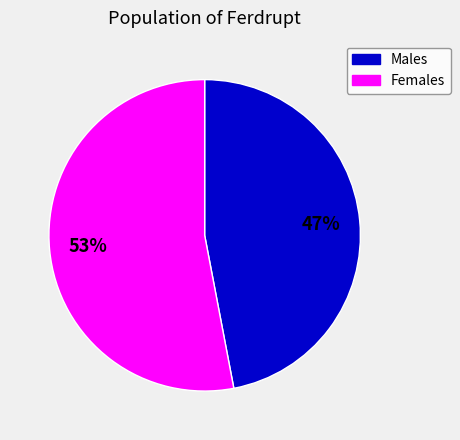

To the nearest percent, what is the difference between the largest and smallest slice percentages?

6%